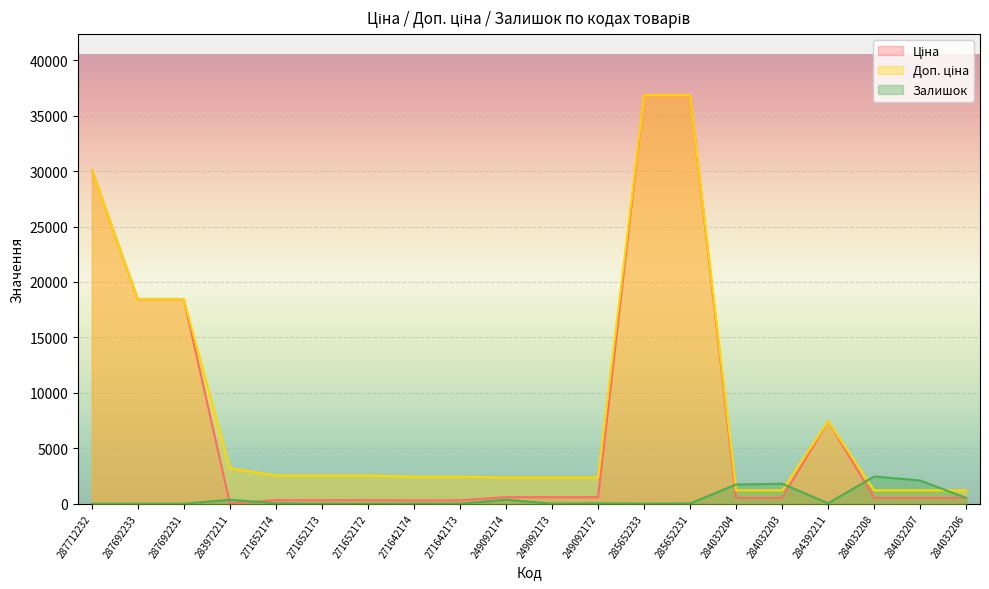

Between which two adjacent categories do Доп. ціна and Залишок first intersect?

285652231 and 284032204